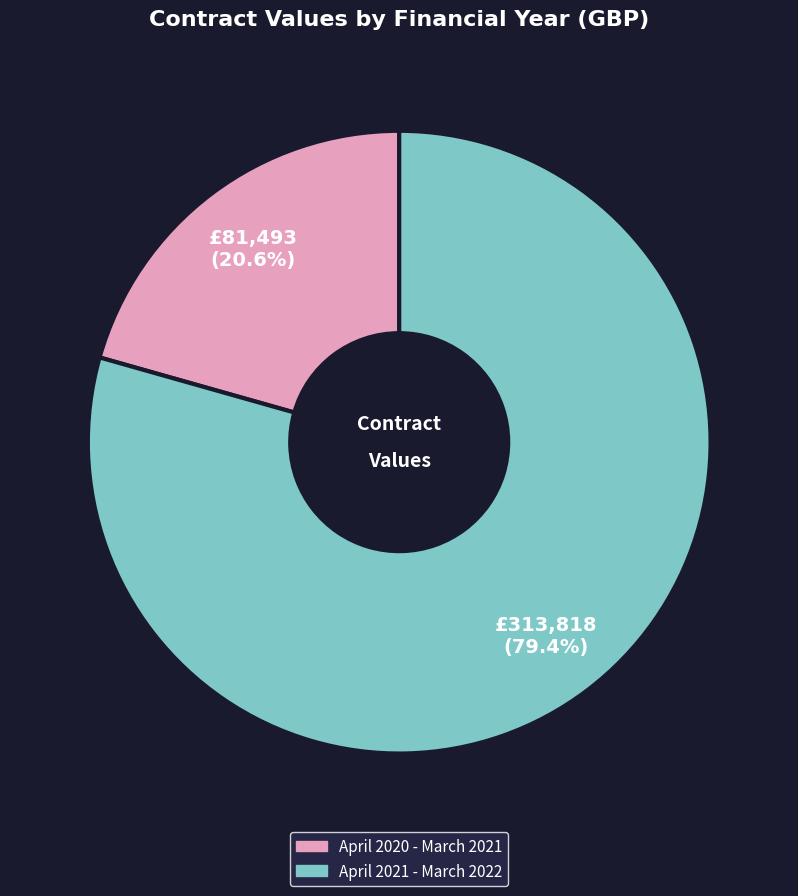

To the nearest percent, what percentage of the pie is April 2021 - March 2022?

79%